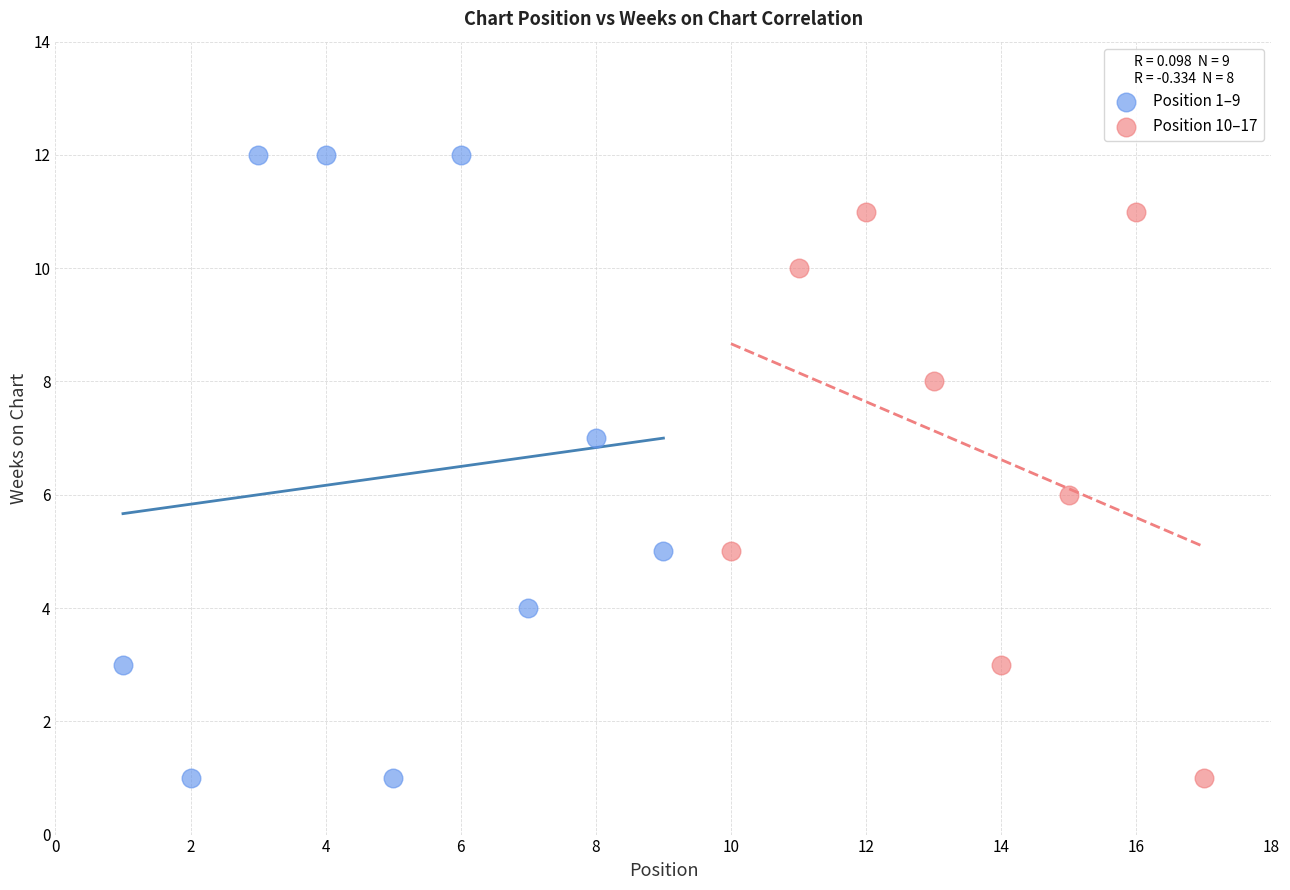

Which series has the widest spread of Y values?

Position 1–9